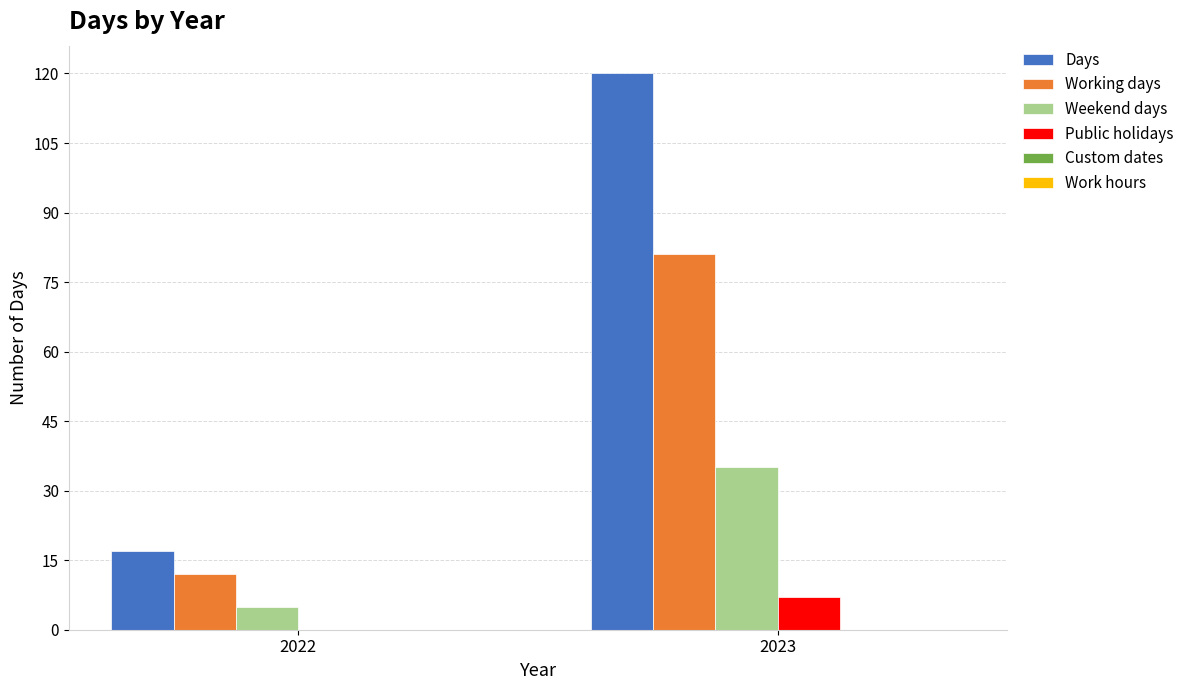

What is the spread (max minus min) of values at 2022?

17